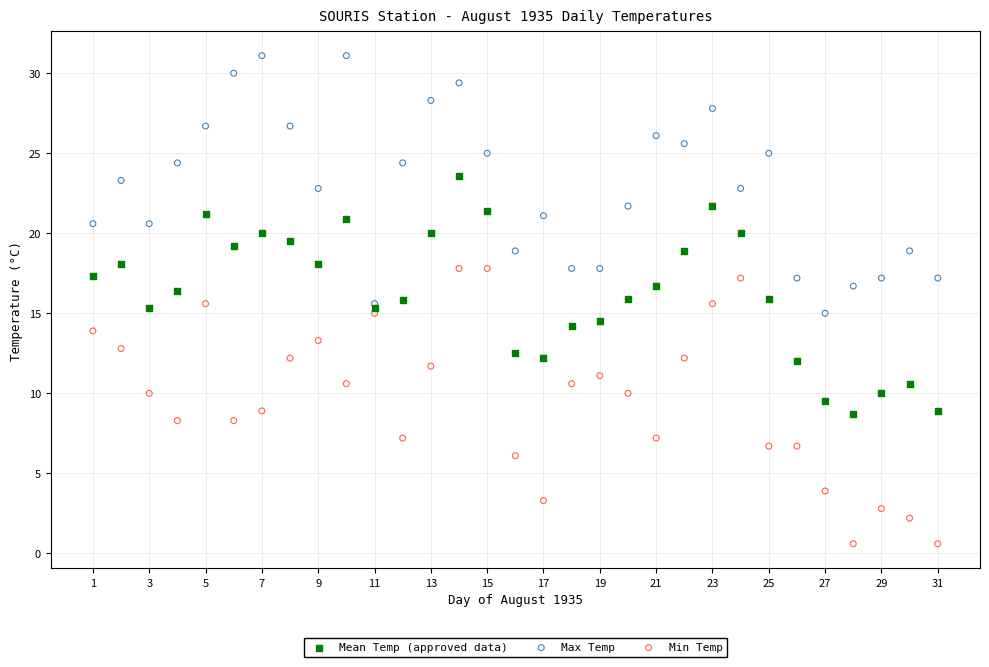

Which series has the widest spread of Y values?

Min Temp